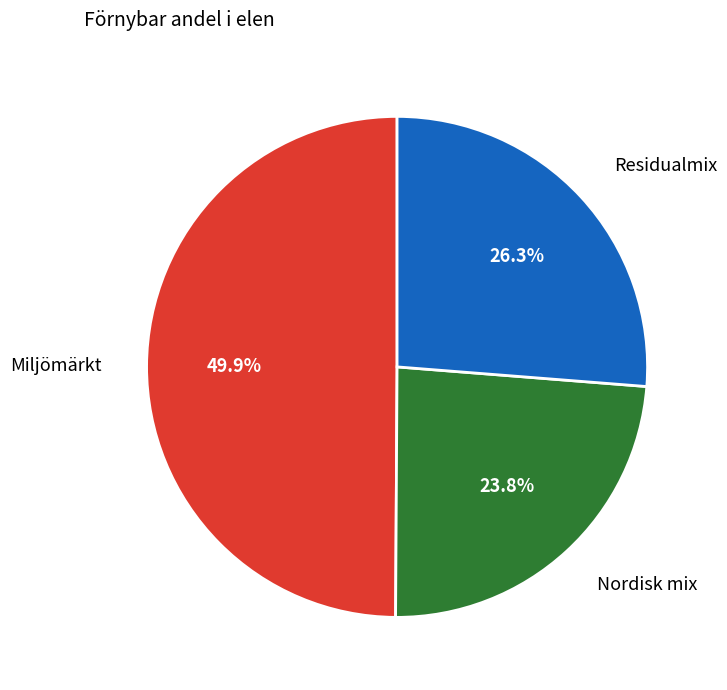

Combined, what portion of the pie is Nordisk mix and Residualmix?

50.1%